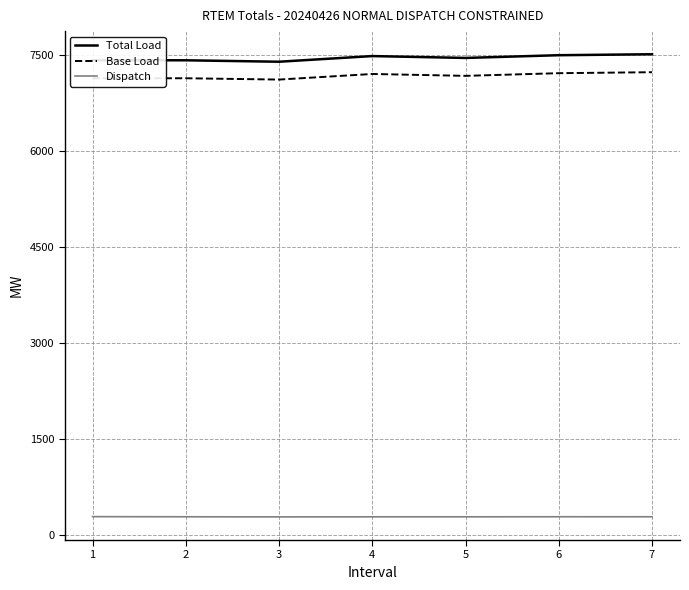

True or false: Total Load and Dispatch intersect in this chart.

False